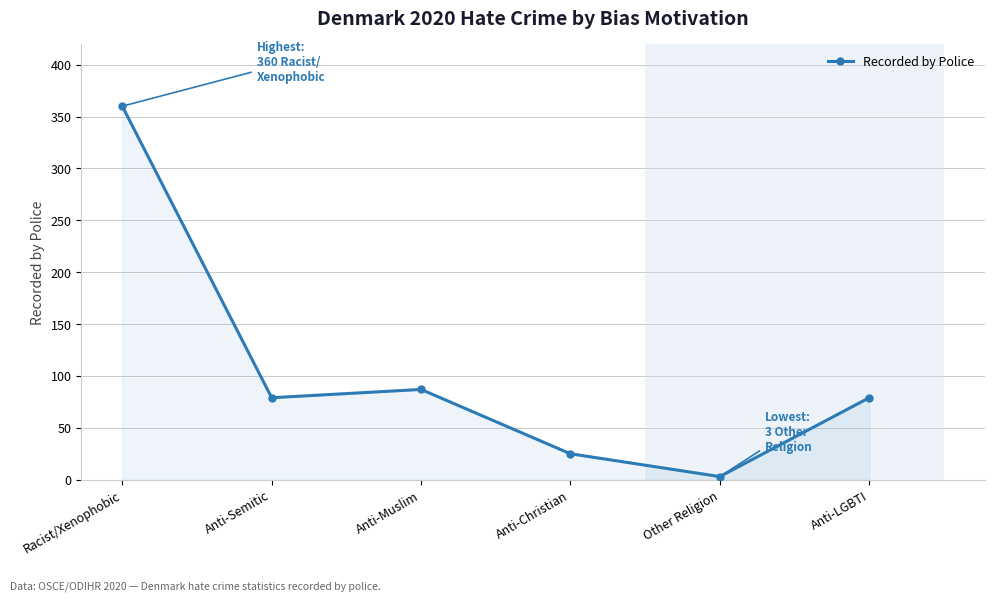

The value at Anti-Muslim is 117. True or false?

False